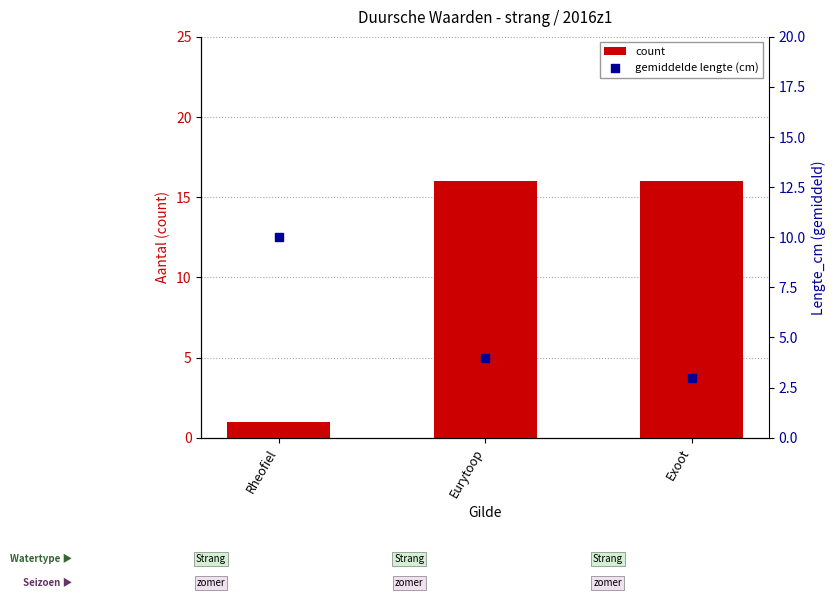

What are all the series names shown in the legend?

count, gemiddelde lengte (cm)